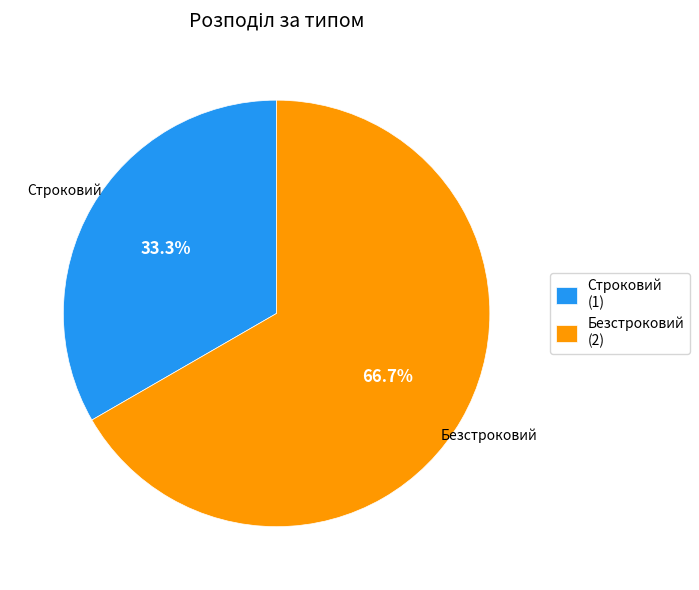

How much of the chart is everything except Строковий?

66.7%